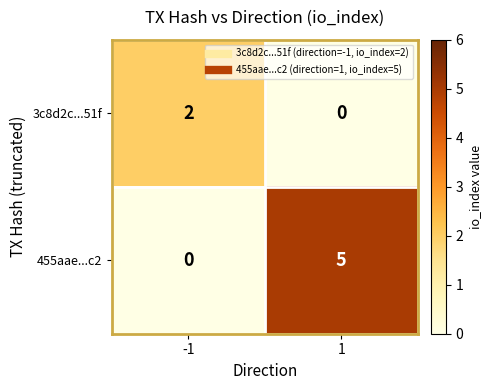

The 455aae...c2 series shows -2 at -1. True or false?

False